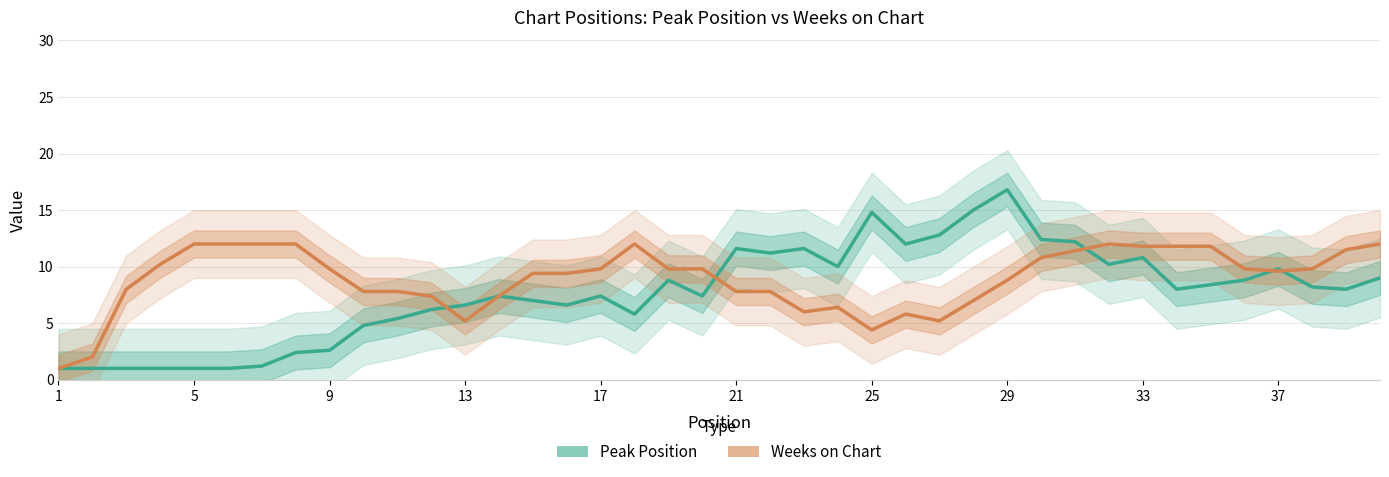

What is the highest value of the Weeks on Chart series?

12.0